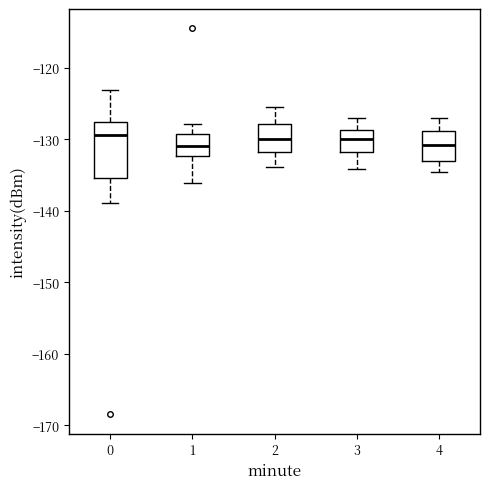

Where does the lower whisker of the box at x = 4 end on the y-axis? The values are not printed on the chart, so give them approximately, as read against the axis.

-135